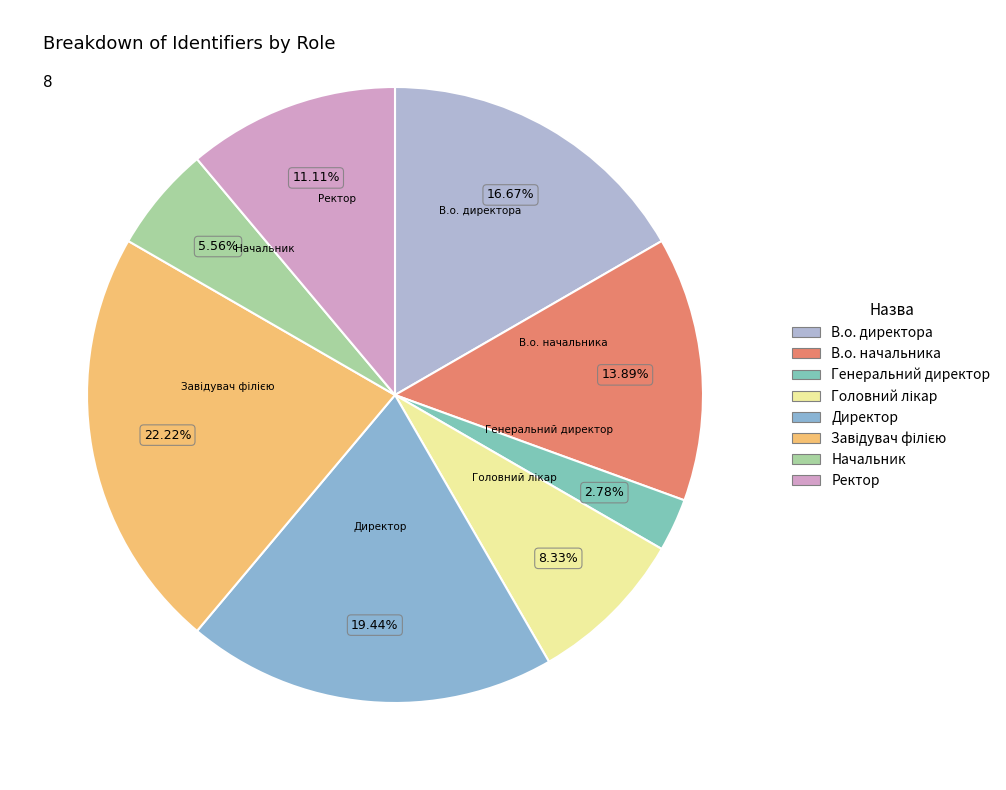

Combined, do Начальник and Генеральний директор account for over 50%?

No